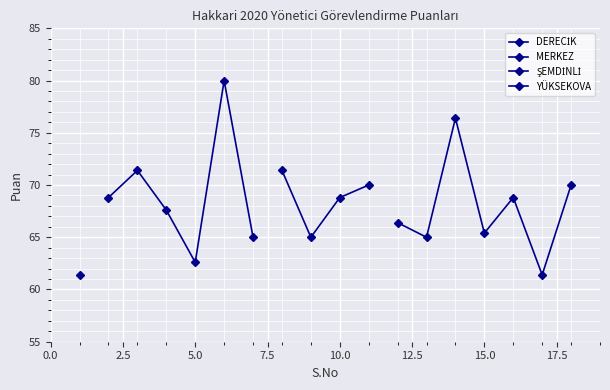

What value does the data have at 16?

68.8